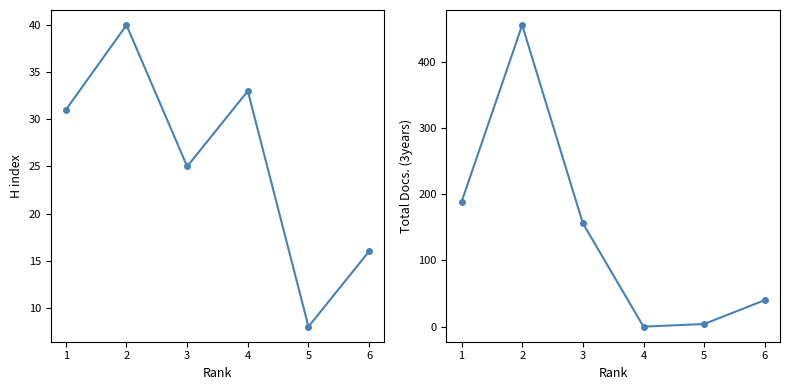

Which has a higher value, 4 or 2?

2